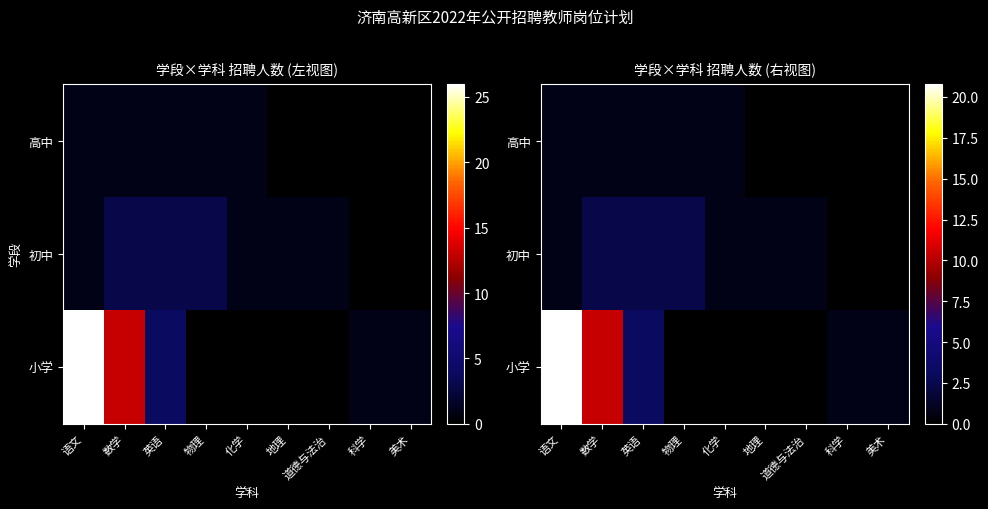

The 高中 series shows 0.0 at 美术. True or false?

True